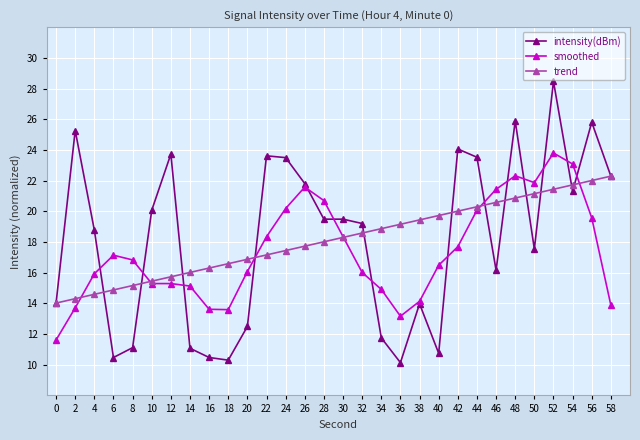

Between which two adjacent categories do smoothed and intensity(dBm) first intersect?

4 and 6